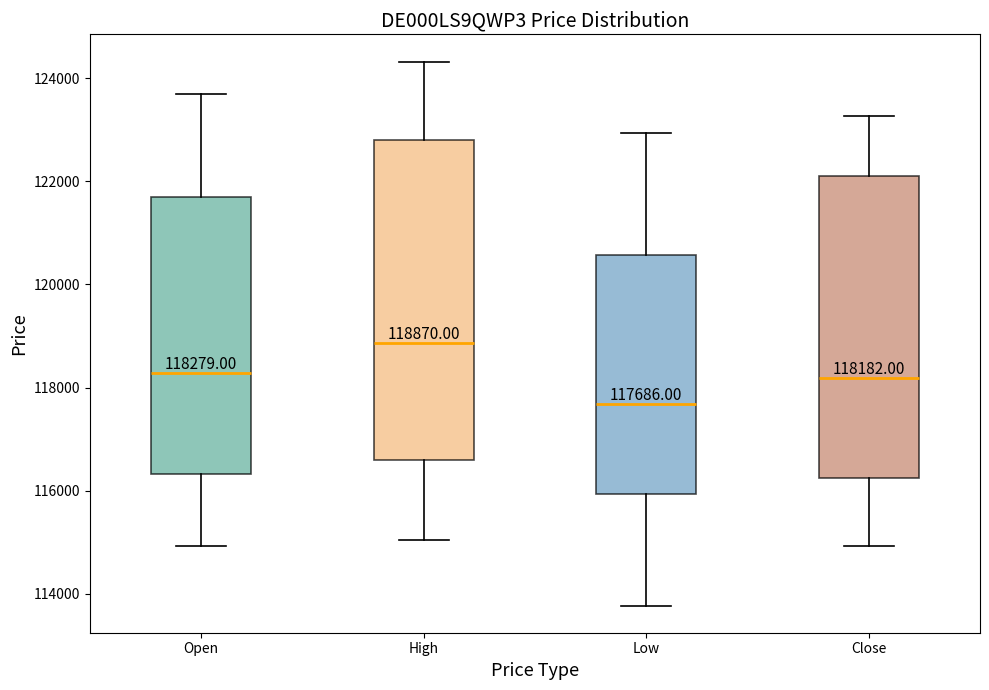

Comparing the boxes themselves (not the whiskers), which one is the tallest?

High